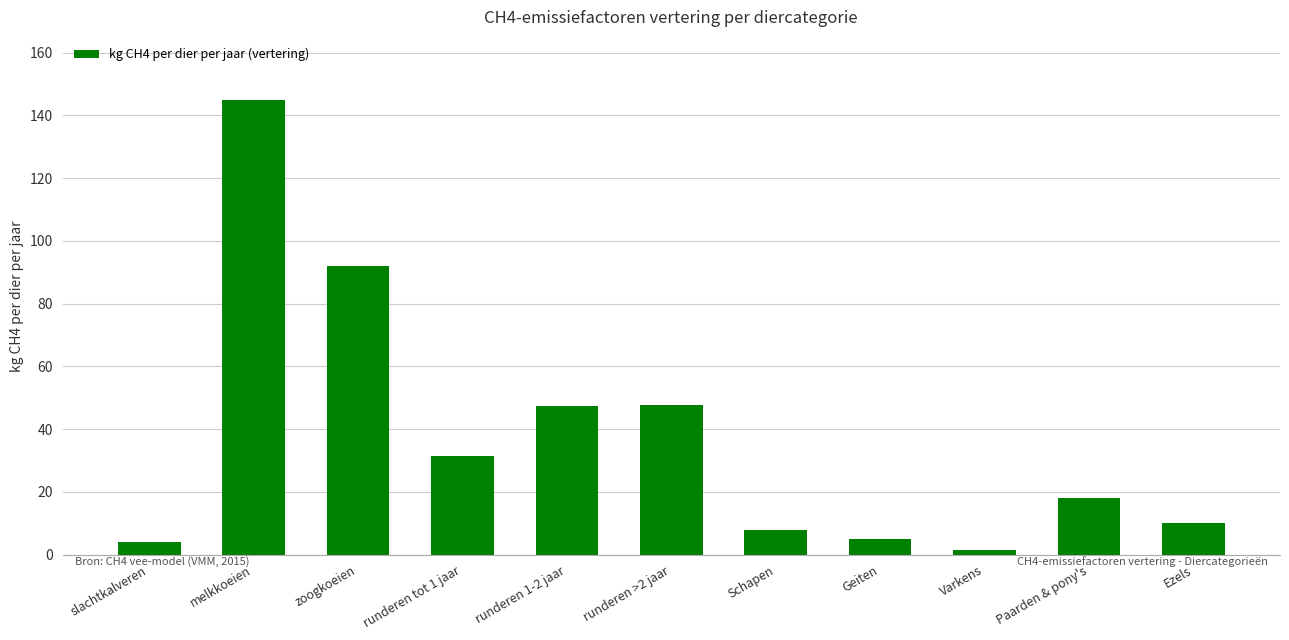

Approximately how many times larger is the value at runderen >2 jaar compared to Geiten?

9.5